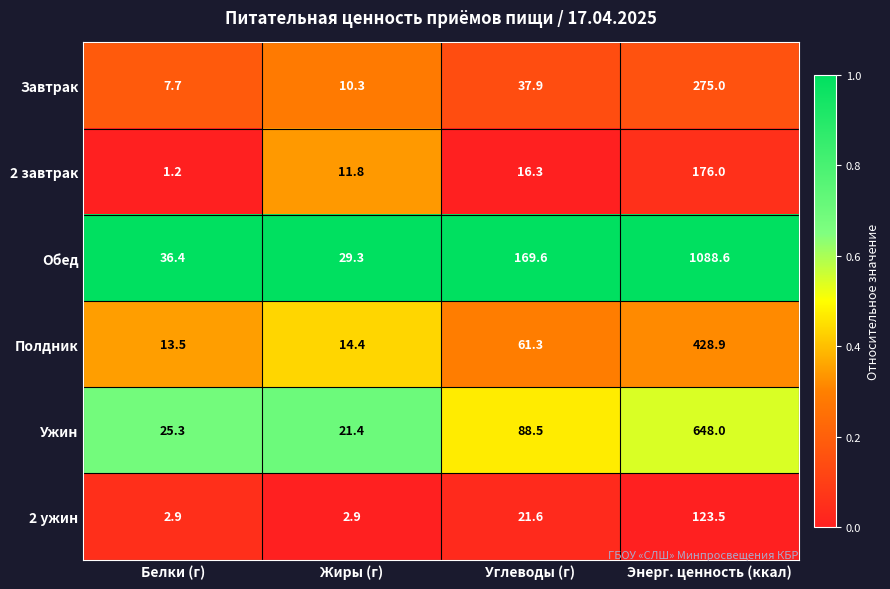

Which series changed the most between Углеводы (г) and Энерг. ценность (ккал)?

Обед